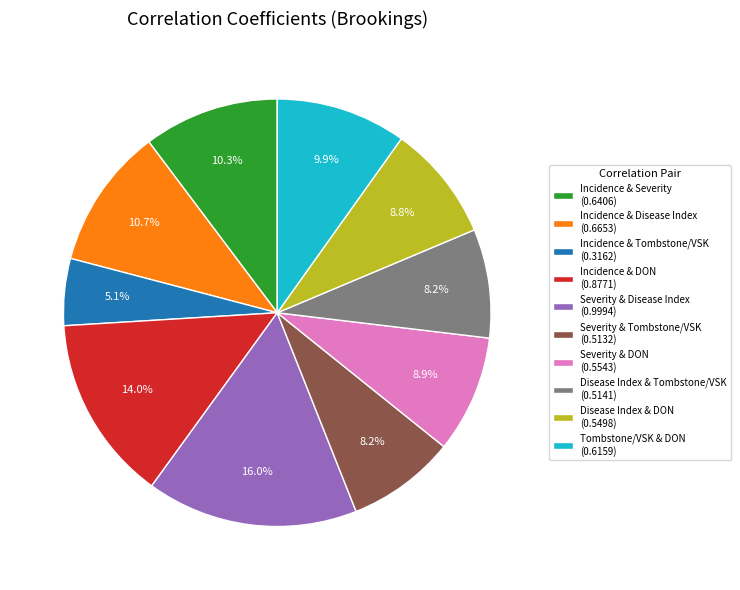

Is it true that Severity & DON is 9% of the pie?

True